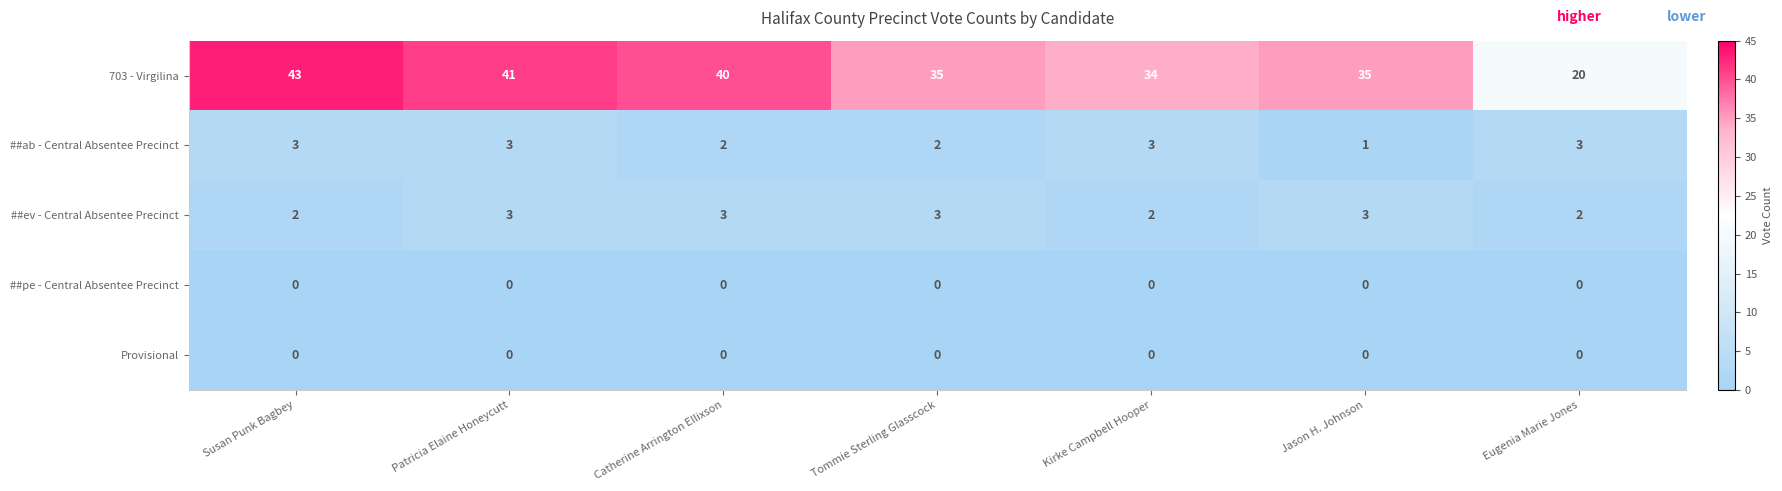

The ##ab - Central Absentee Precinct series shows 5 at Eugenia Marie Jones. True or false?

False